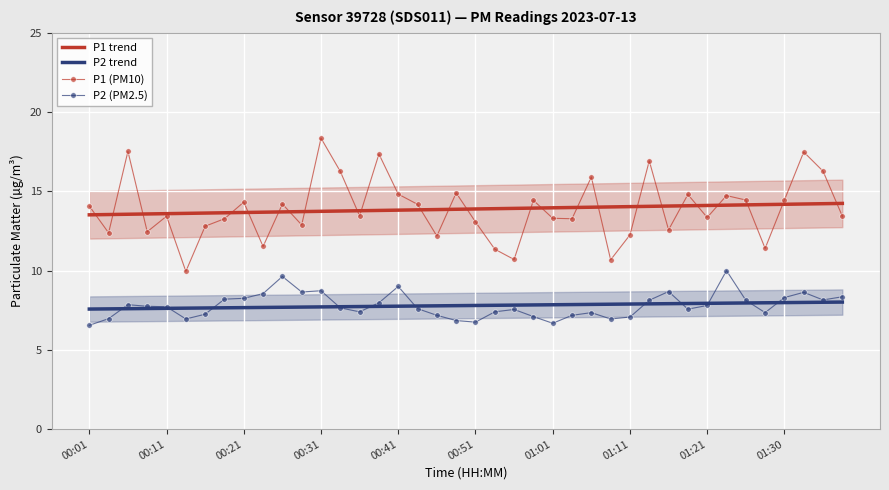

True or false: P1 trend has more than 2 interior local peaks.

False